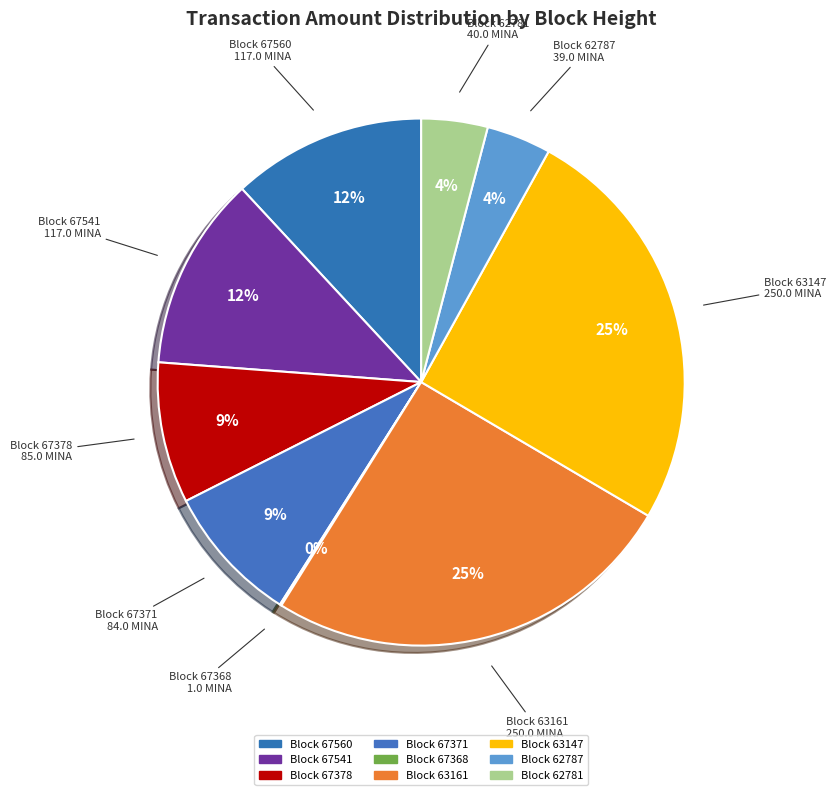

Do Block 63147 and Block 67371 together represent more than half of the pie?

No